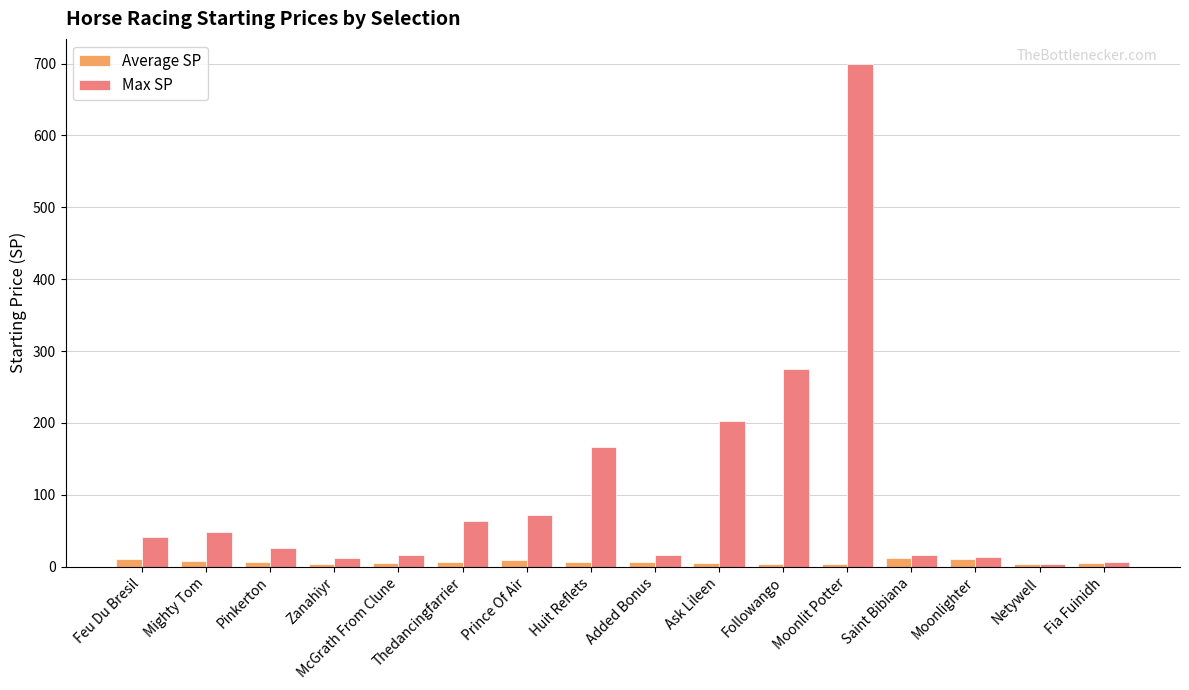

Which series has the largest total across all categories?

Max SP